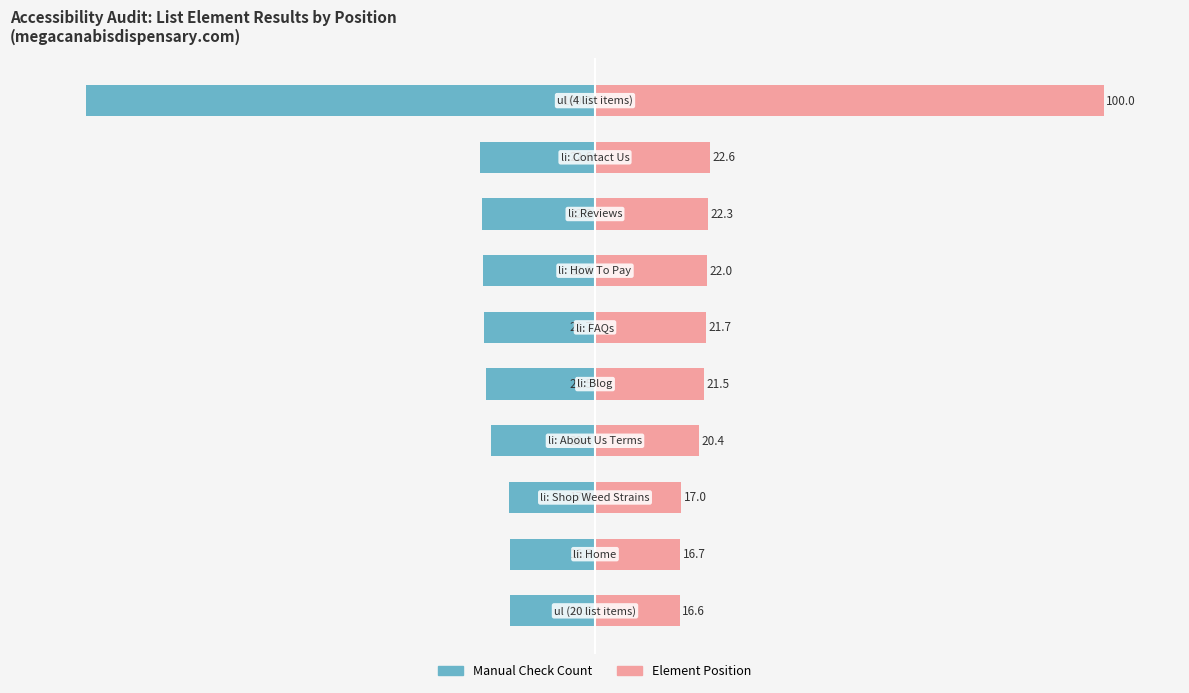

Rank the series by their average value, from lowest to highest.

Manual Check Count, Element Position